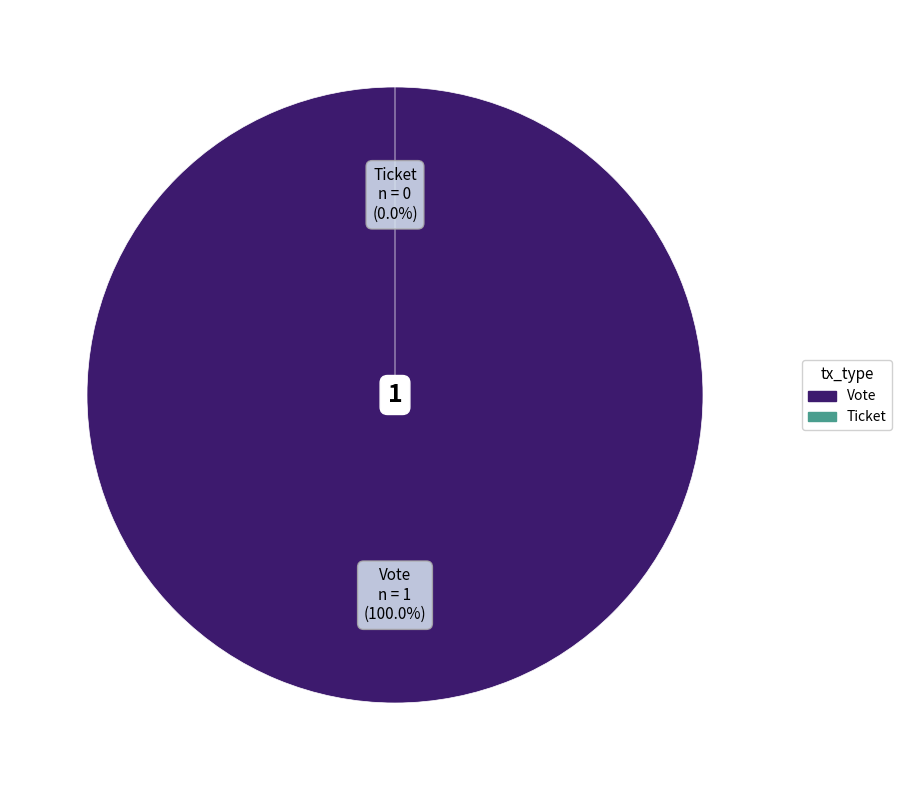

Between Vote and Ticket, which is larger?

Vote